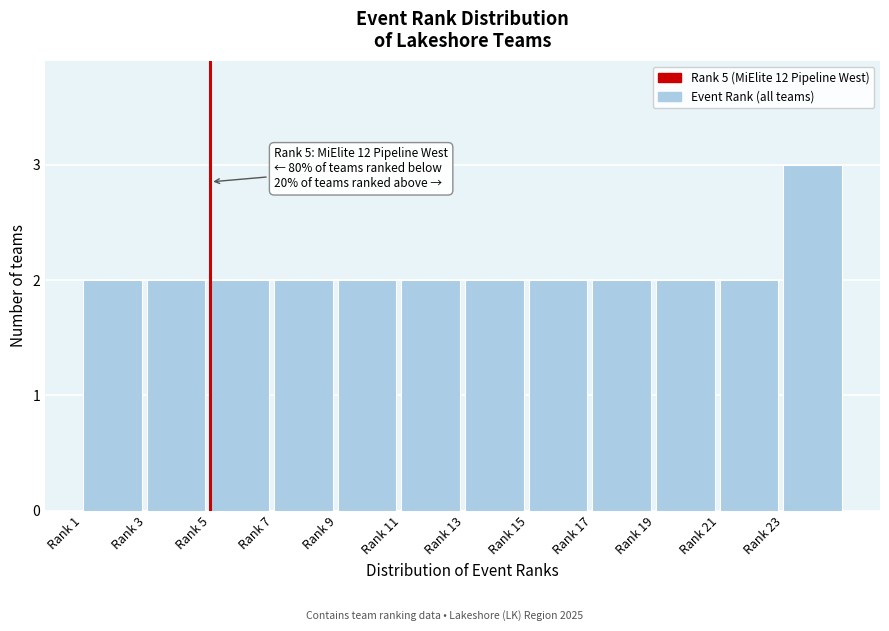

Reading right to left, transcribe all the data shown in this chart.

Rank 23=3	Rank 21=2	Rank 19=2	Rank 17=2	Rank 15=2	Rank 13=2	Rank 11=2	Rank 9=2	Rank 7=2	Rank 5=2	Rank 3=2	Rank 1=2